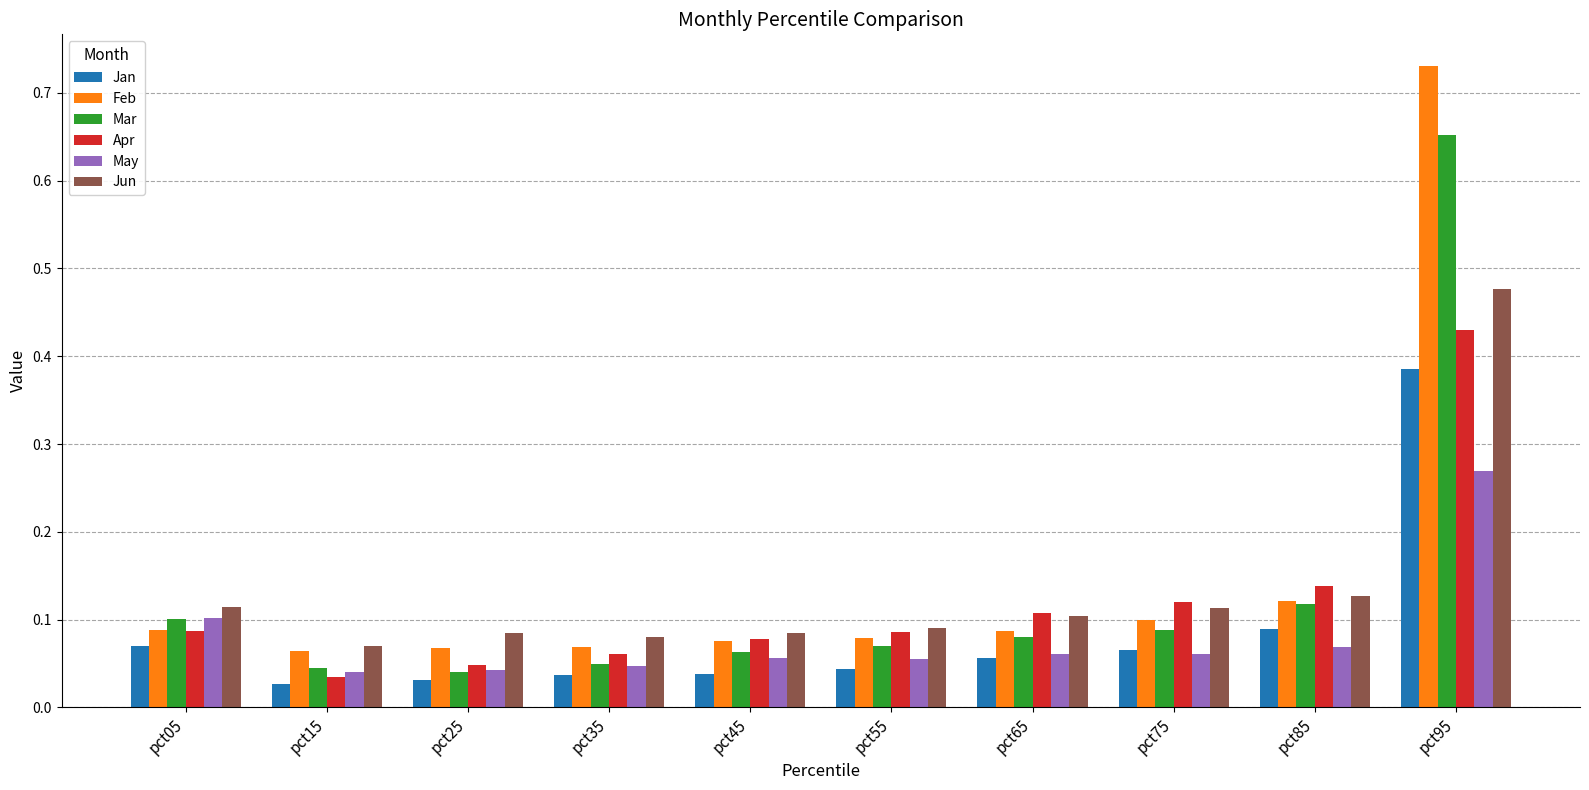

What is the sum of all Feb values?

1.5